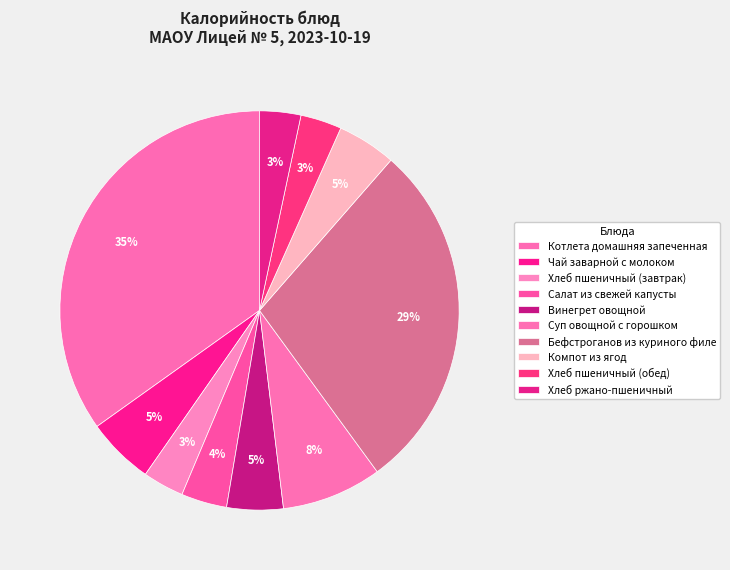

How many segments does this pie chart have?

10